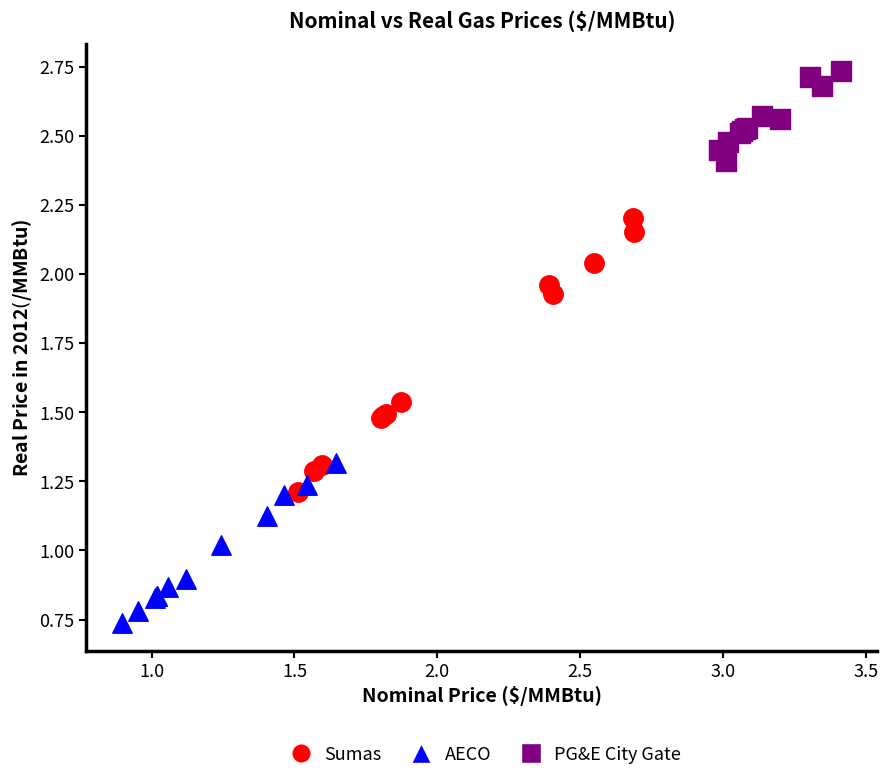

Which series reaches the maximum Y coordinate?

PG&E City Gate